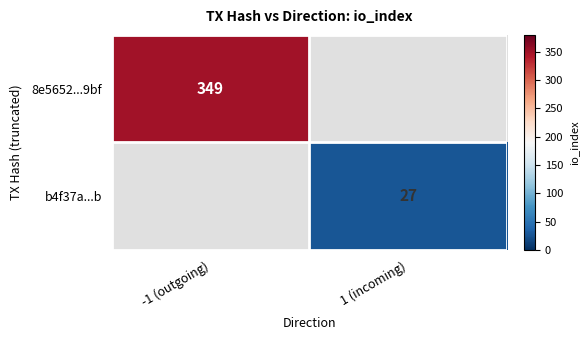

The 8e5652...9bf series shows 547 at -1 (outgoing). True or false?

False